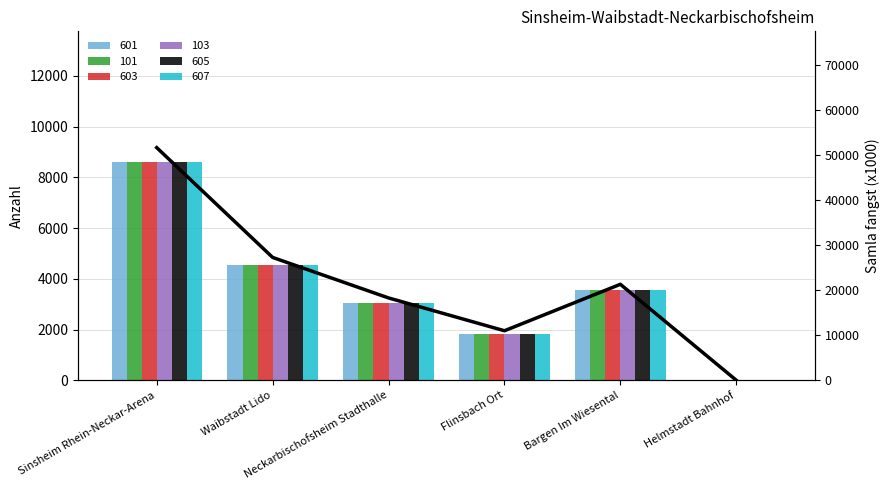

Reading left to right, transcribe all the data shown in this chart.

51582	27234	18252	10974	21276	0